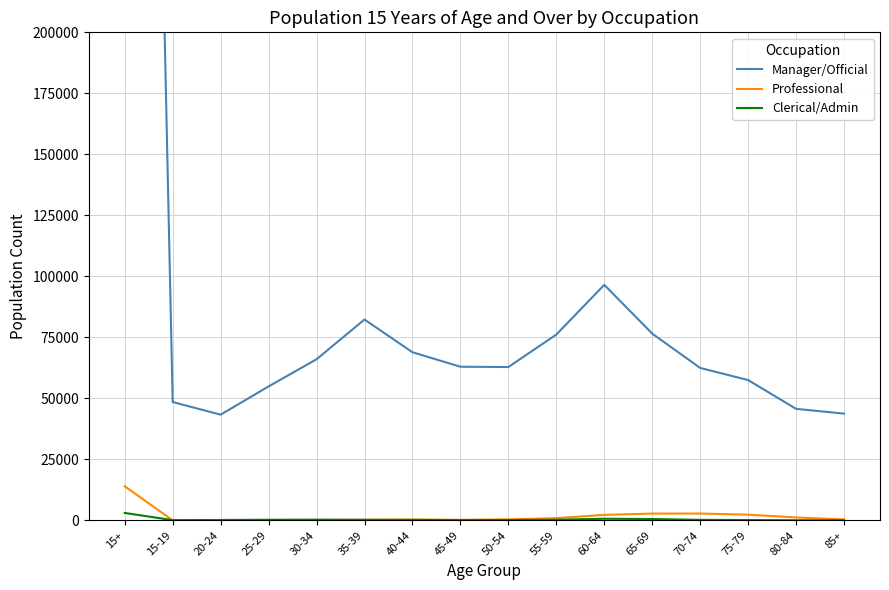

Reading left to right, transcribe all the data shown in this chart.

Manager/Official: 948130	48480	43300	54880	66010	82300	68880	62950	62820	76130	96510	76520	62450	57480	45690	43730
Professional: 13940	10	60	70	150	230	340	220	370	890	2230	2760	2780	2310	1180	350
Clerical/Admin: 3020	70	140	230	260	200	160	90	130	220	640	520	190	110	20	20